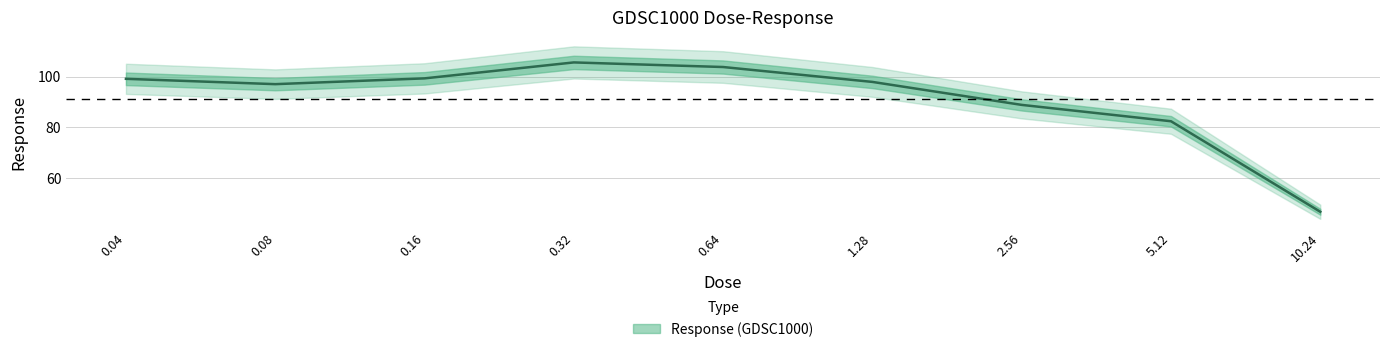

Rank the categories by value from lowest to highest.

10.24, 5.12, 2.56, 0.08, 1.28, 0.04, 0.16, 0.64, 0.32